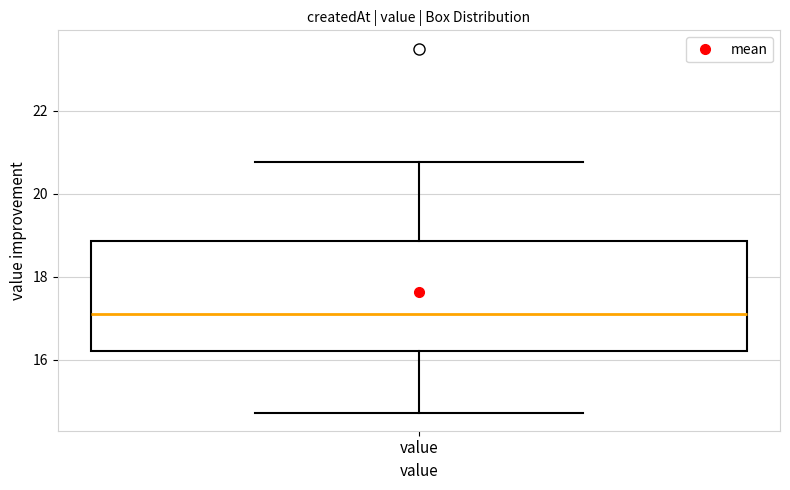

Where does the lower whisker of the box for value end on the y-axis? The values are not printed on the chart, so give them approximately, as read against the axis.

14.8